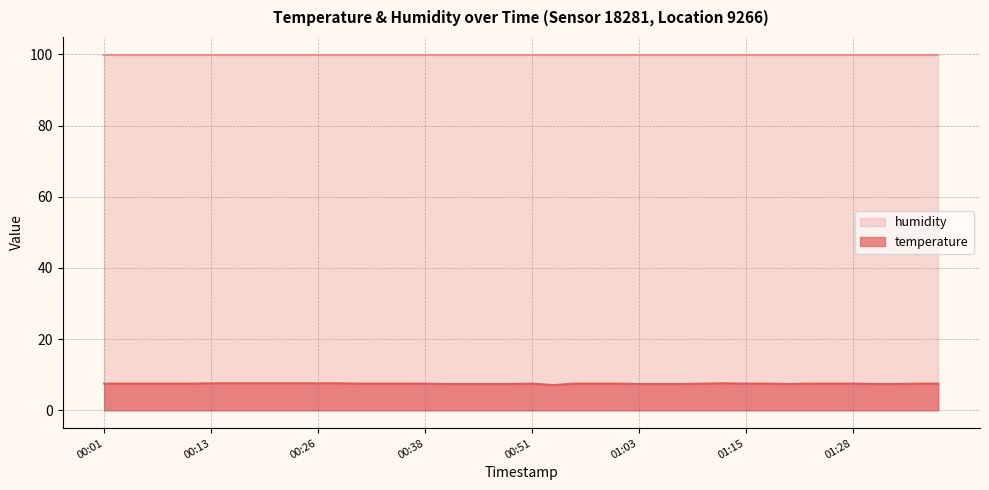

List the labels in order of value, smallest first.

00:53, 00:41, 00:43, 00:46, 00:48, 01:03, 01:06, 01:08, 01:20, 01:30, 01:33, 00:01, 00:04, 00:06, 00:09, 00:11, 00:31, 00:33, 00:36, 00:38, 00:51, 00:56, 00:58, 01:01, 01:11, 01:15, 01:18, 01:23, 01:25, 01:28, 01:35, 01:38, 00:13, 00:16, 00:18, 00:21, 00:23, 00:26, 00:28, 01:13